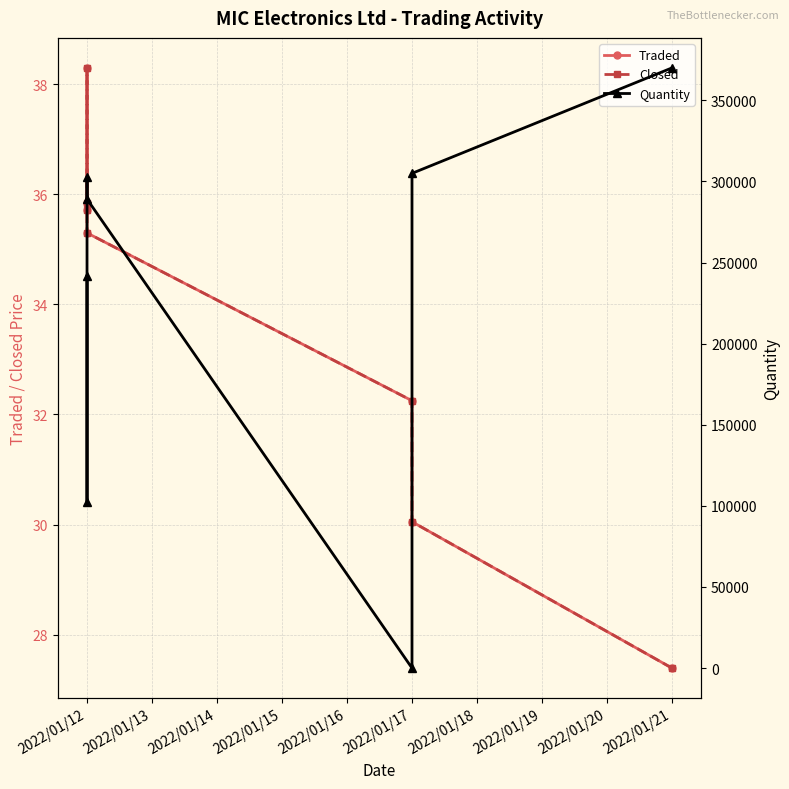

Which series ends up on top after the final intersection of Traded and Quantity?

Quantity